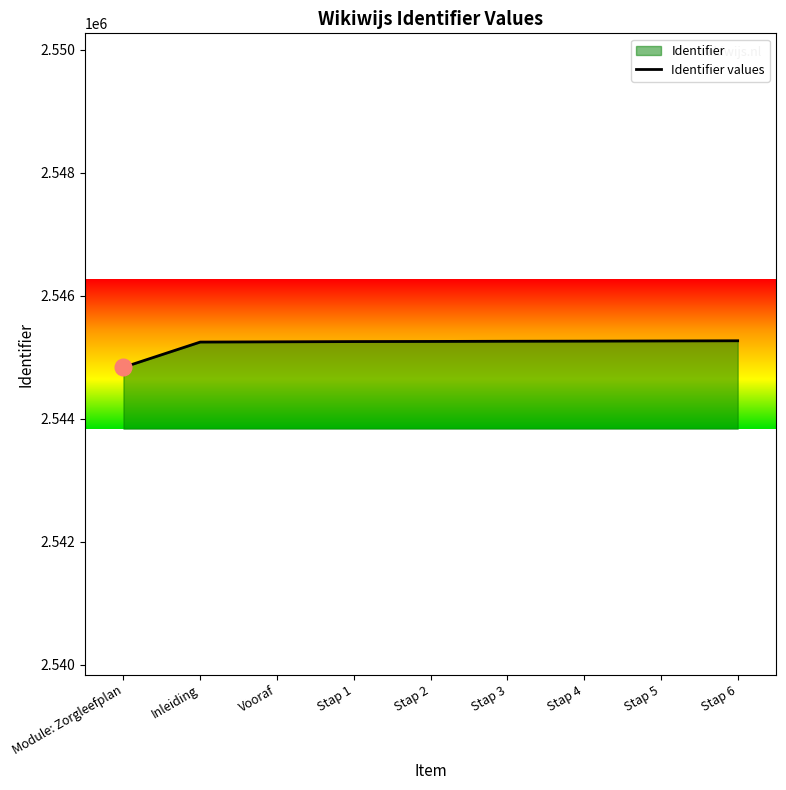

How many values exceed 2545256?

4